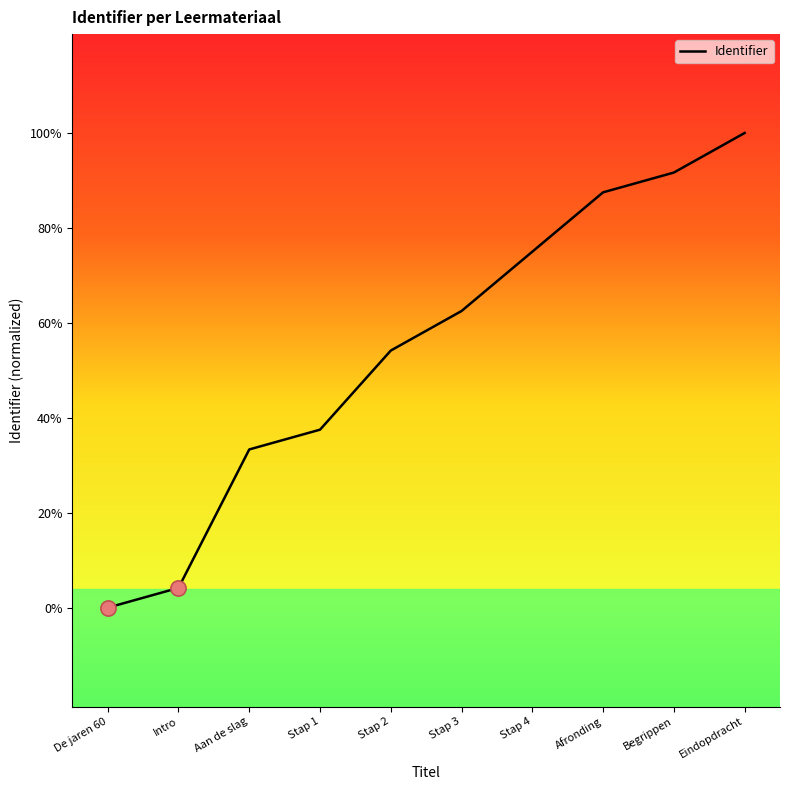

What is the change in value from Aan de slag to Stap 2?

+5